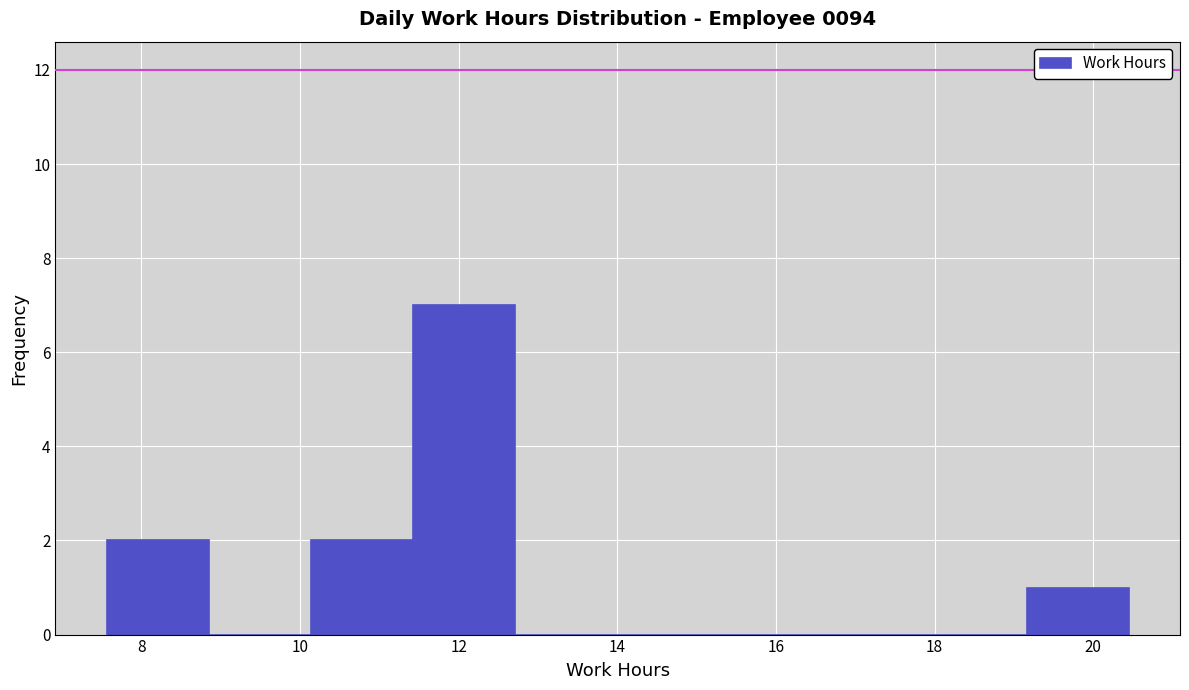

How tall is the bar that spans 7.6 to 8.8 on the x-axis? Neither the bar edges nor the heights are printed on the chart, so give them approximately, as read against the axes.

2